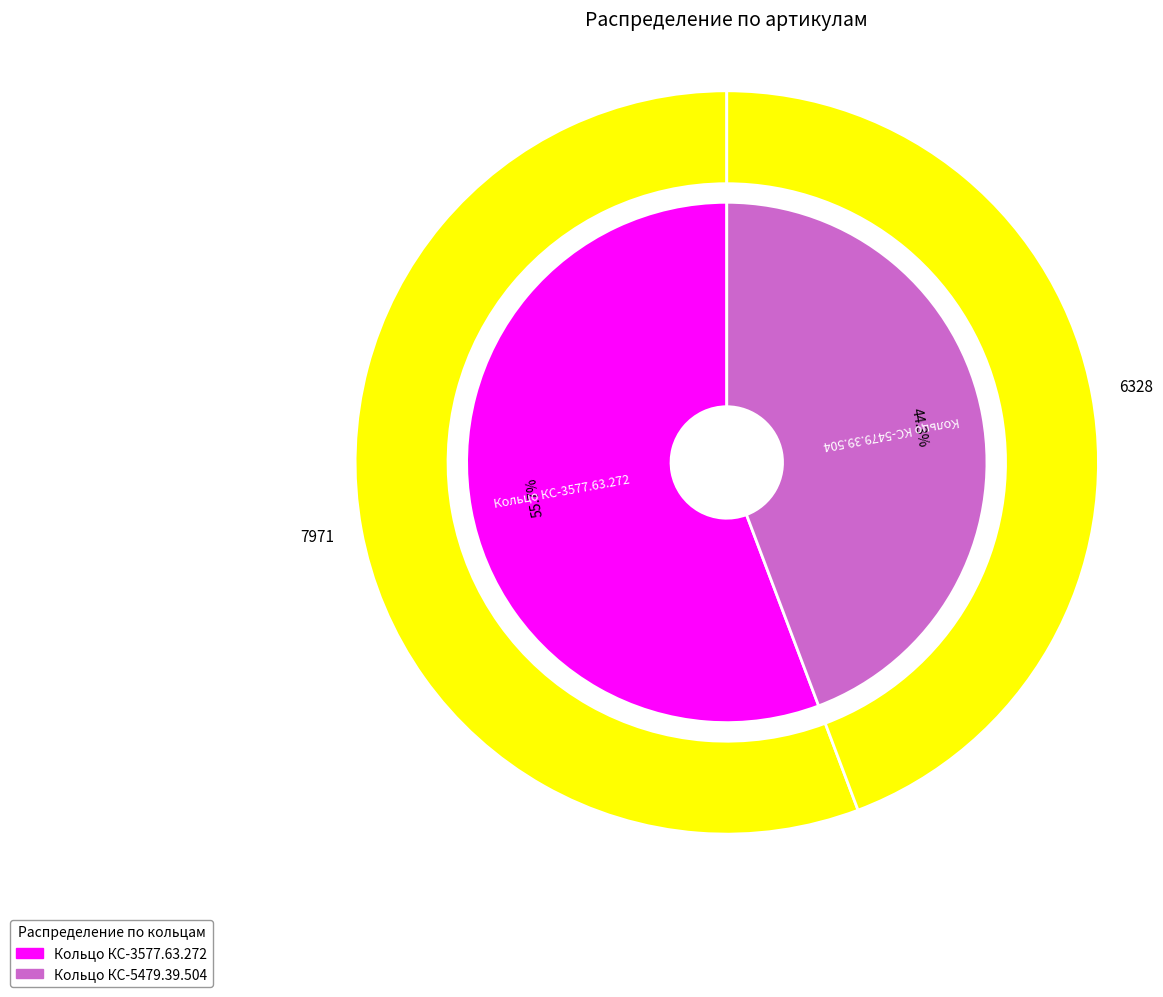

Rank the categories by value from highest to lowest.

Кольцо КС-3577.63.272, Кольцо КС-5479.39.504